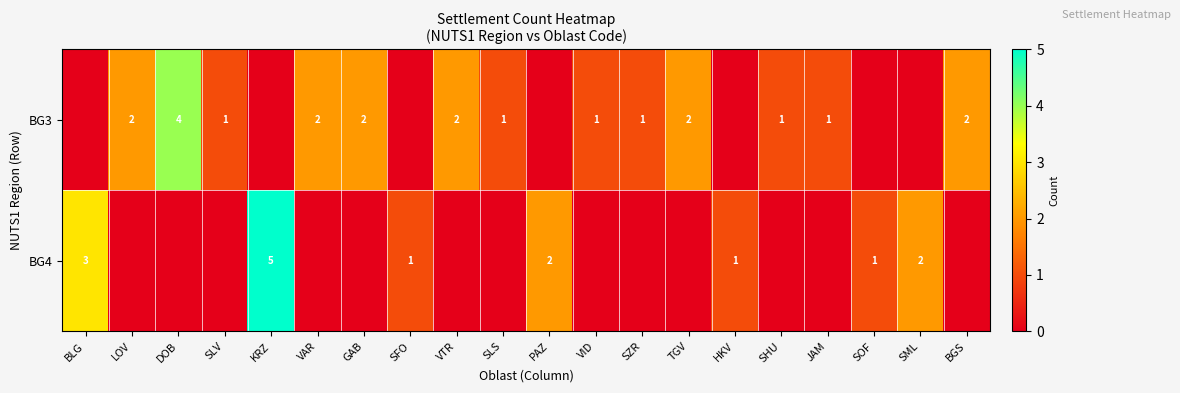

What is the difference between the BG3 values at DOB and VID?

3